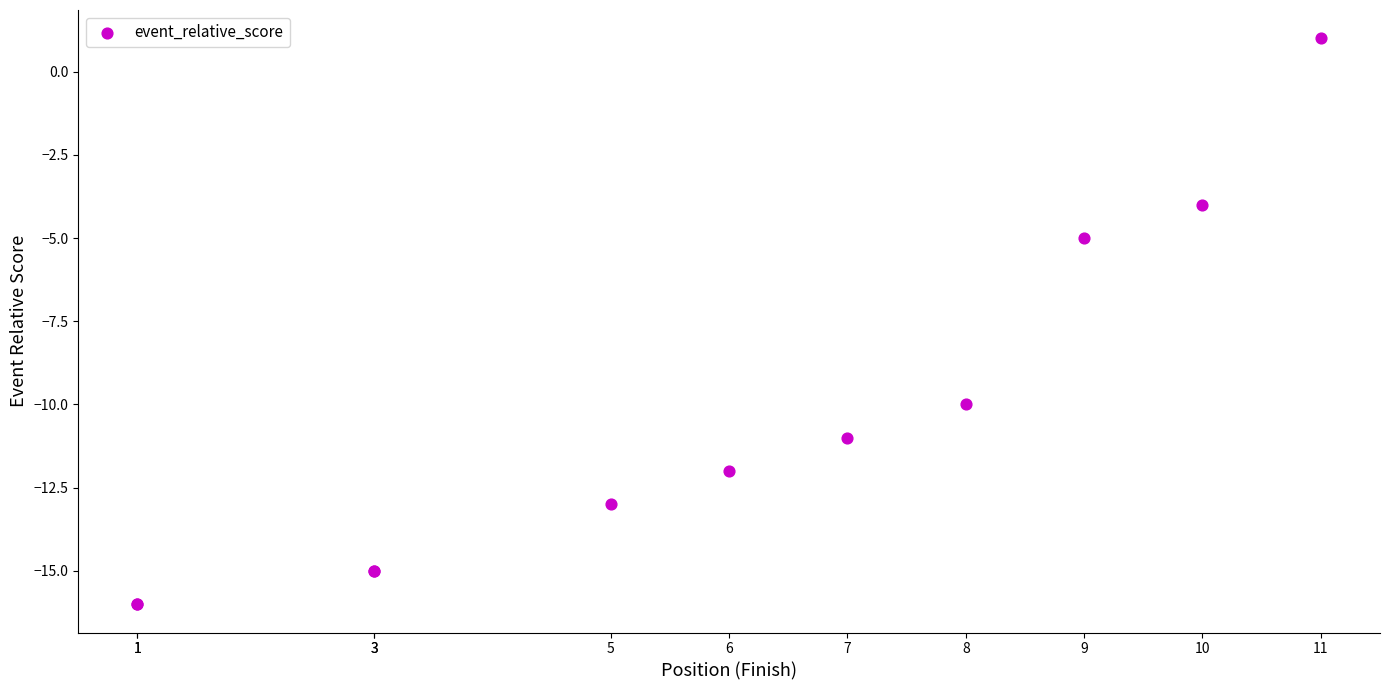

What Y value in the scatter plot is closest to -7?

-5